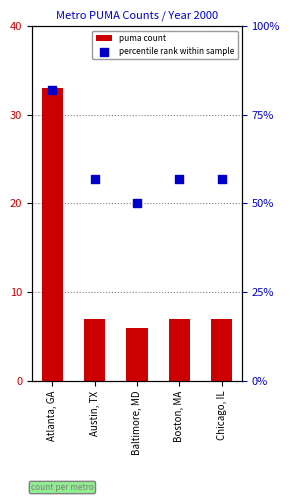

What is the total value across all series at Baltimore, MD?

56